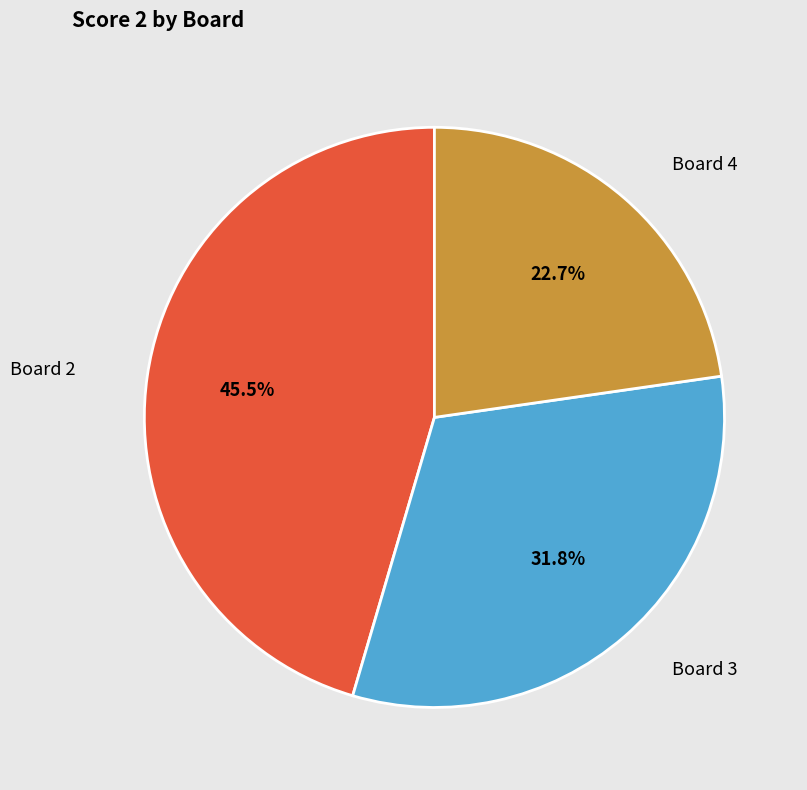

Which category has the smallest portion of the pie?

Board 4